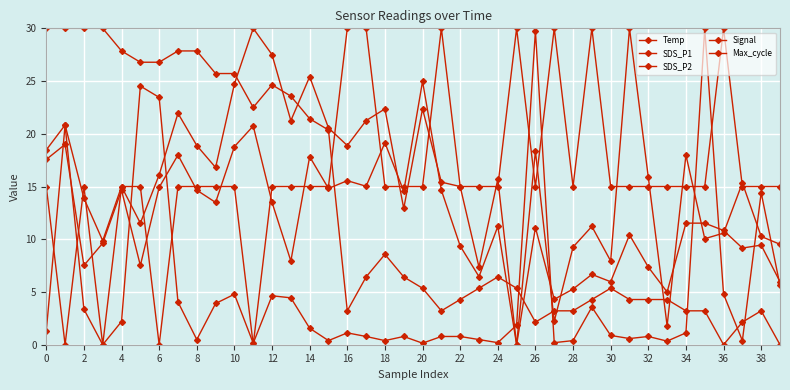

At which category does SDS_P1 reach its first local valley?

2